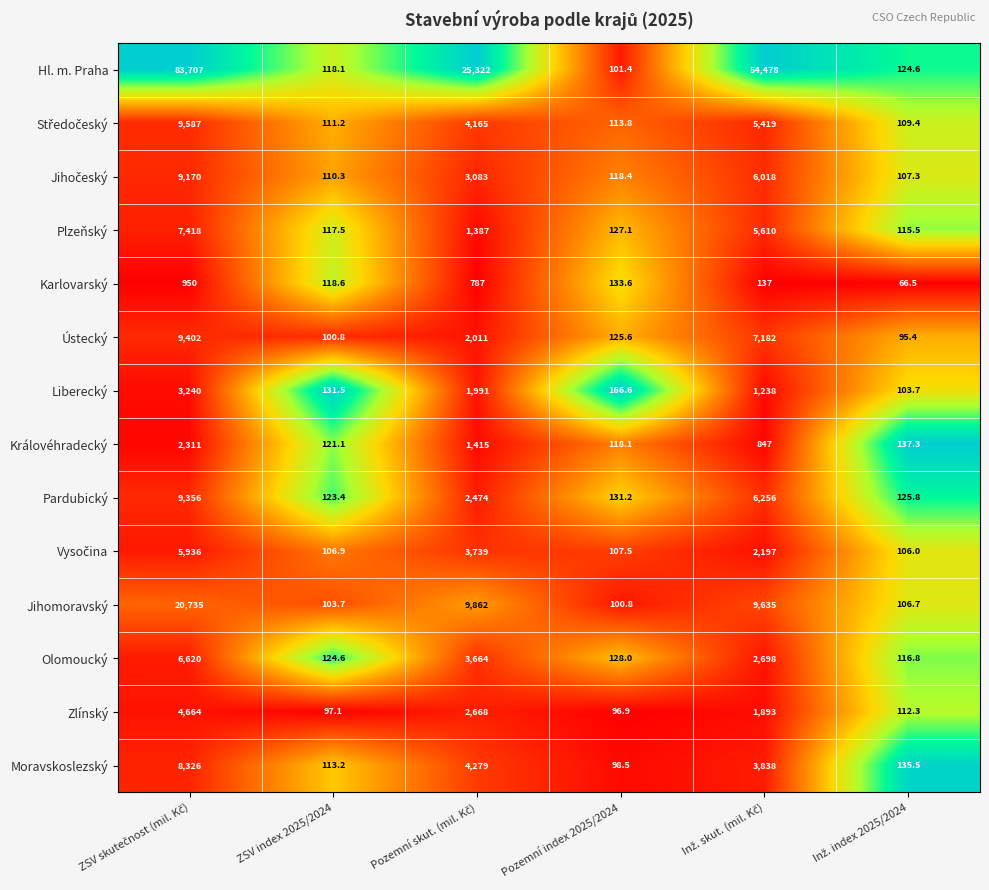

Which series has the largest total across all categories?

Hl. m. Praha